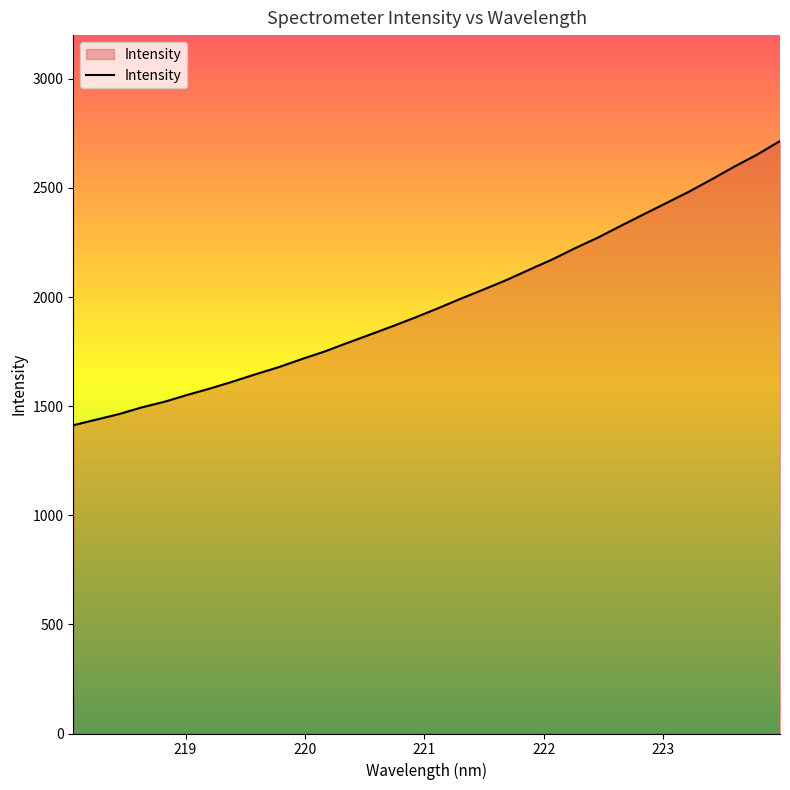

What is the smallest value displayed?

1412.6